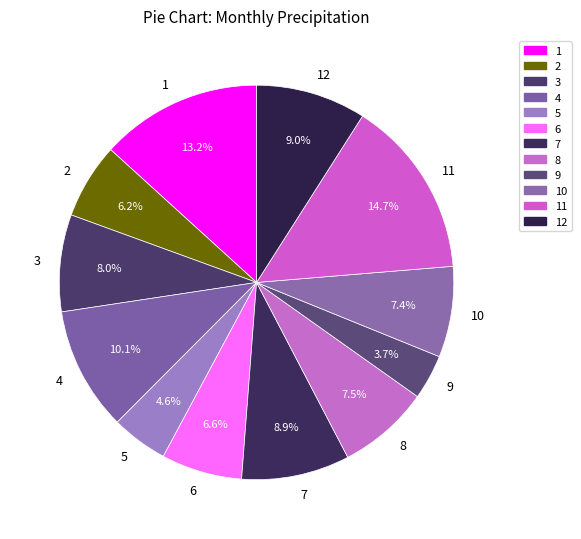

The 6 slice represents 15% of the pie. True or false?

False